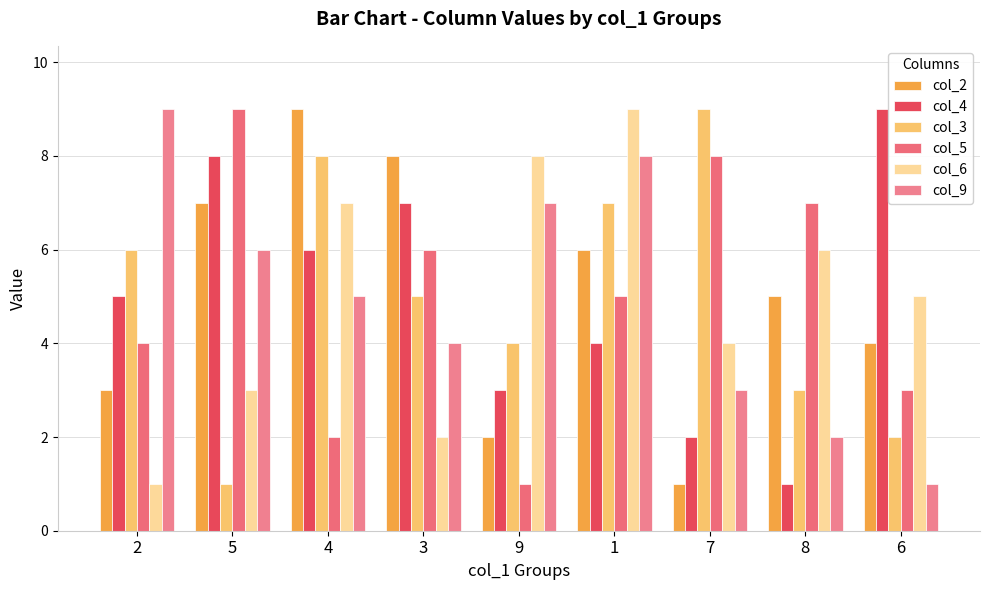

The col_2 series shows 3 at 2. True or false?

True